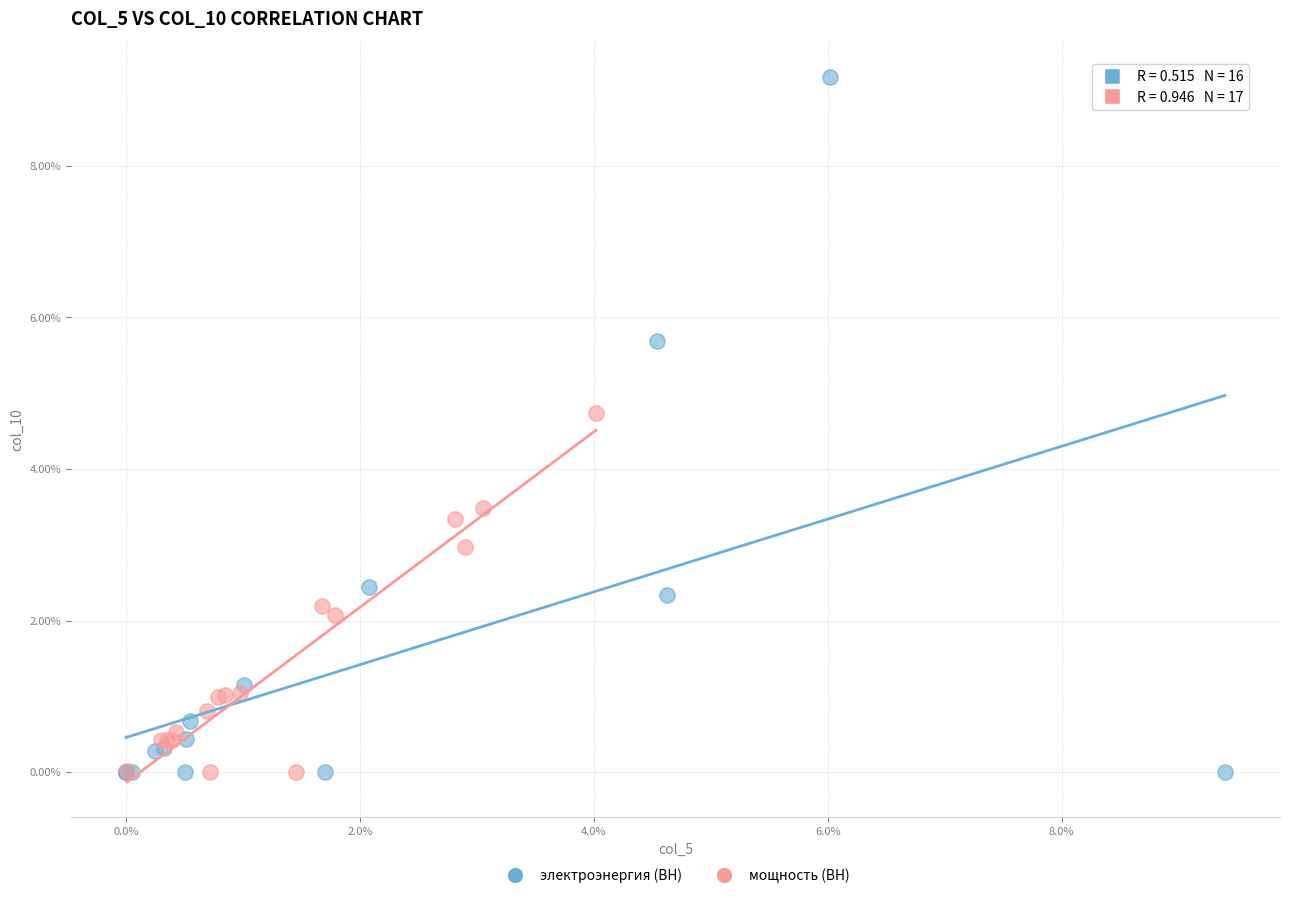

Which series reaches the maximum Y coordinate?

электроэнергия (ВН)